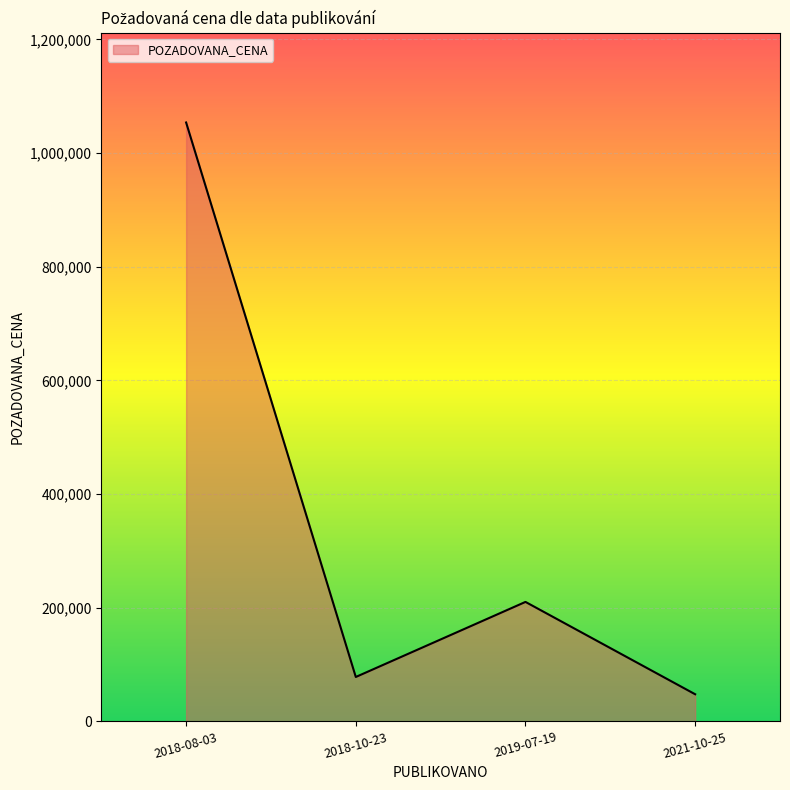

What is the sum of the values at 2021-10-25 and 2019-07-19?

258006